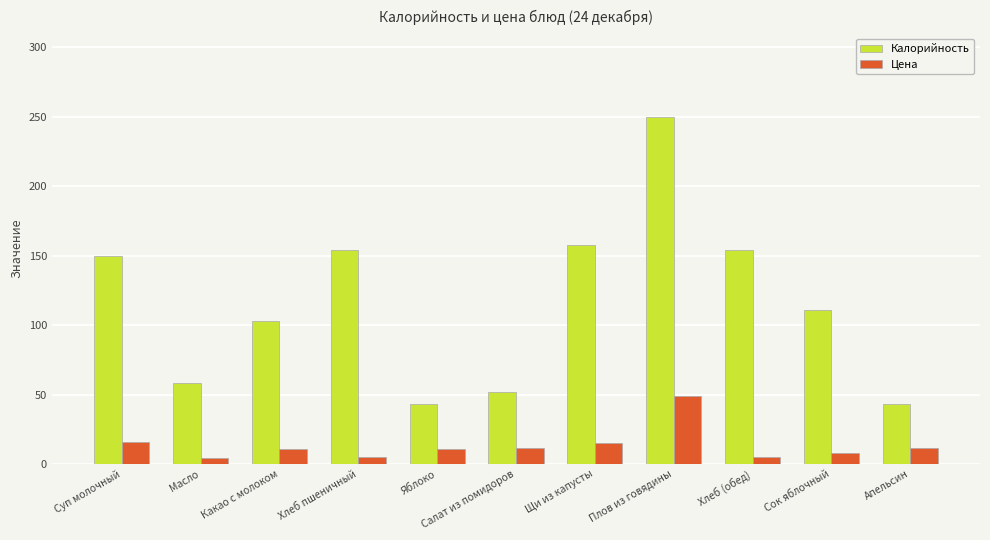

What is the label of the 7th bar from the left?

Щи из капусты